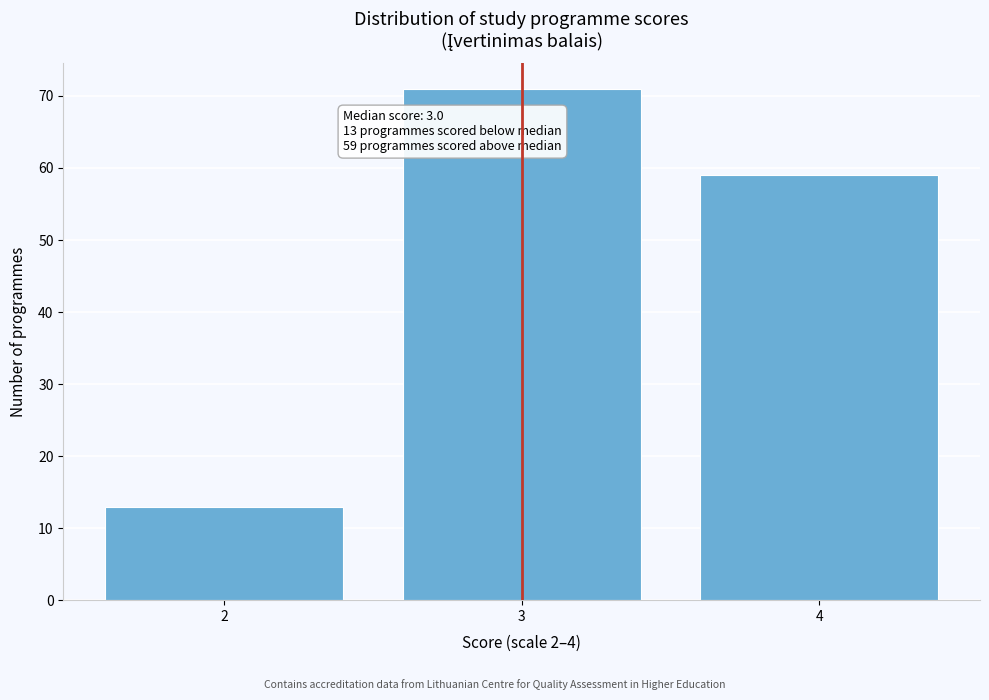

Reading right to left, what are all the values shown in this chart?

59	71	13